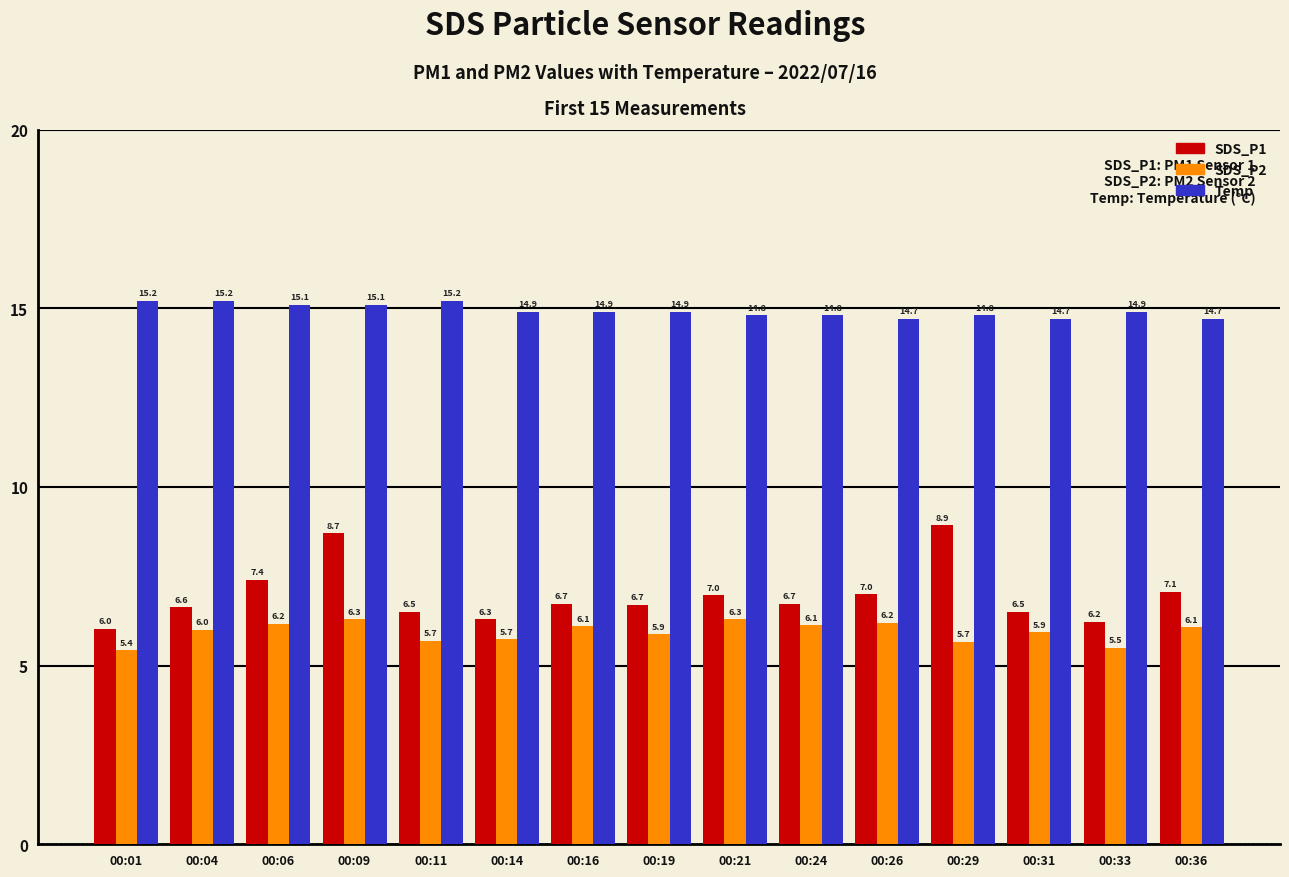

What is the difference between the second highest and minimum values in the SDS_P2 series?

0.9